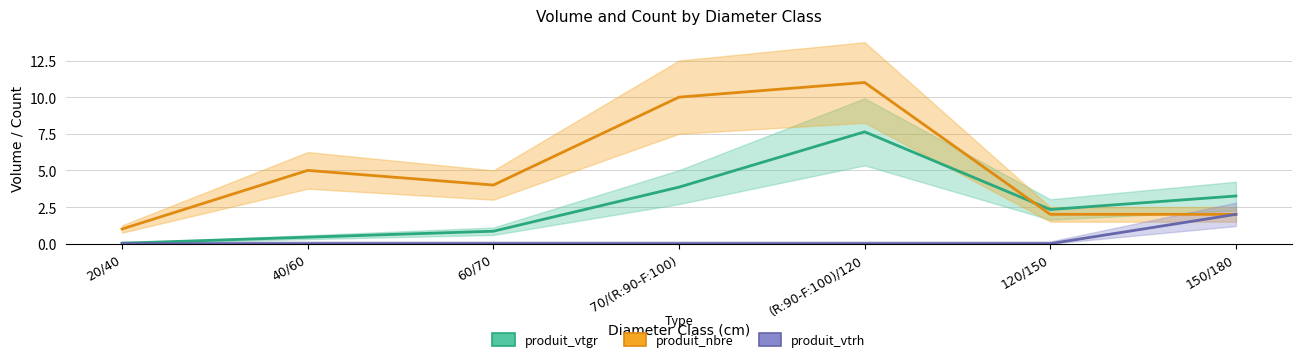

Which has a higher value, 20/40 or 40/60?

40/60